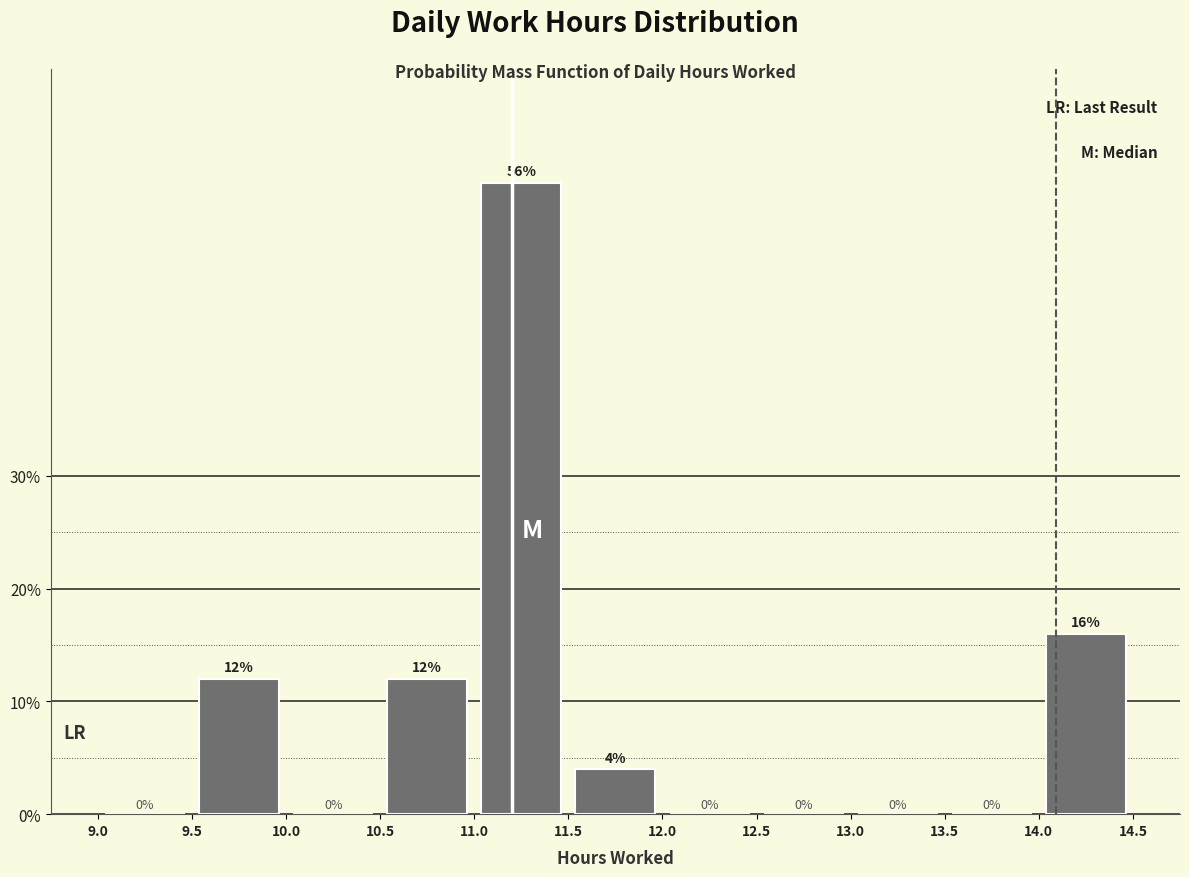

Reading left to right, list every bar in this chart as the range it spans on the x-axis followed by its height.

9.0 to 9.5: 0
9.5 to 10.0: 12
10.0 to 10.5: 0
10.5 to 11.0: 12
11.0 to 11.5: 56
11.5 to 12.0: 4
12.0 to 12.5: 0
12.5 to 13.0: 0
13.0 to 13.5: 0
13.5 to 14.0: 0
14.0 to 14.5: 16